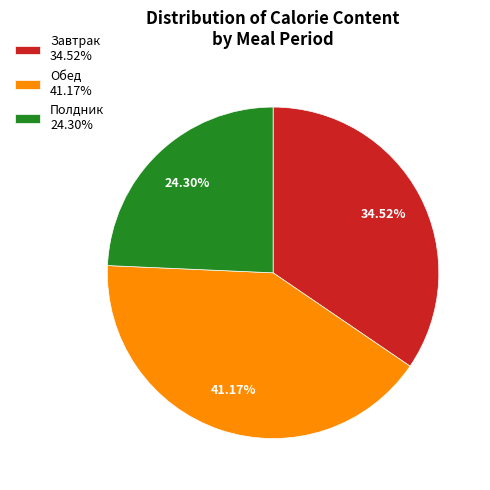

Rank the categories by value from highest to lowest.

Обед 41.17%, Завтрак 34.52%, Полдник 24.30%